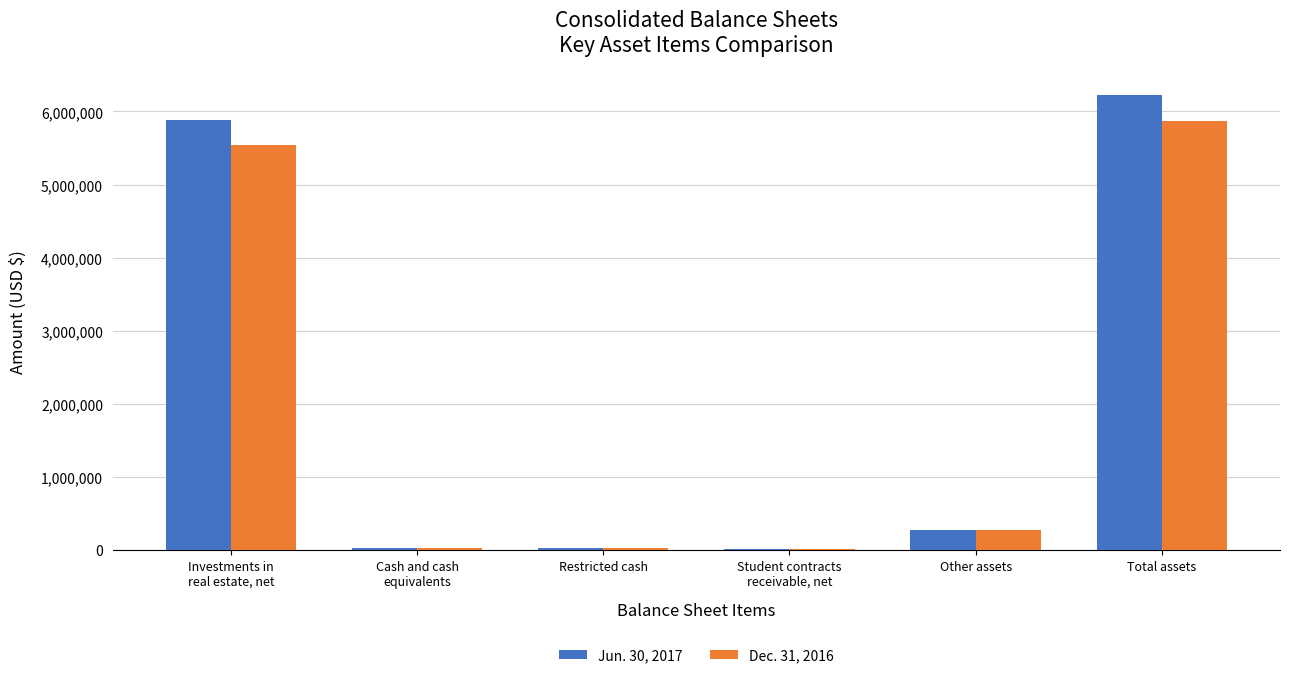

What is the sum of the Dec. 31, 2016 values at Student contracts
receivable, net and Investments in
real estate, net?

5546589